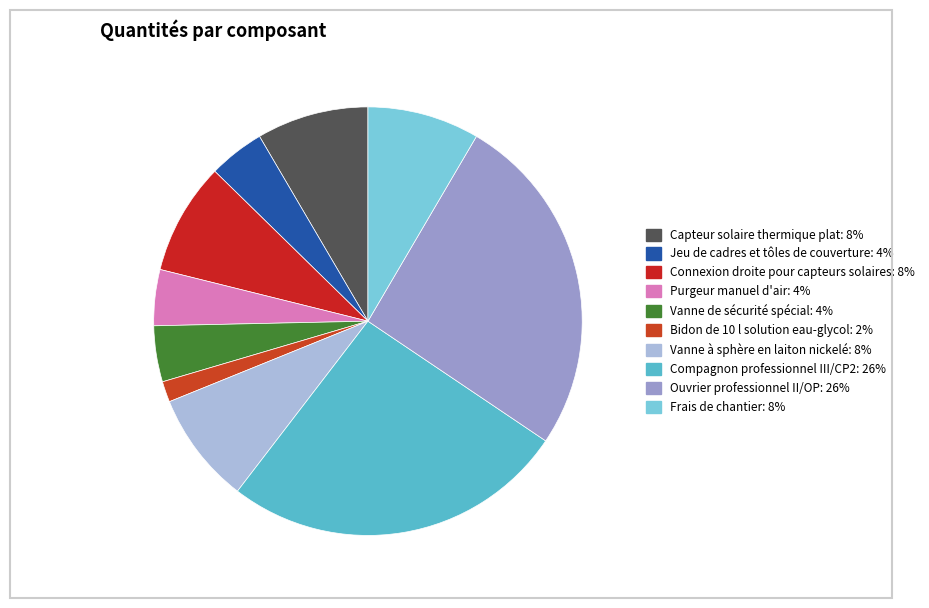

To the nearest percent, what is the average slice percentage?

10%